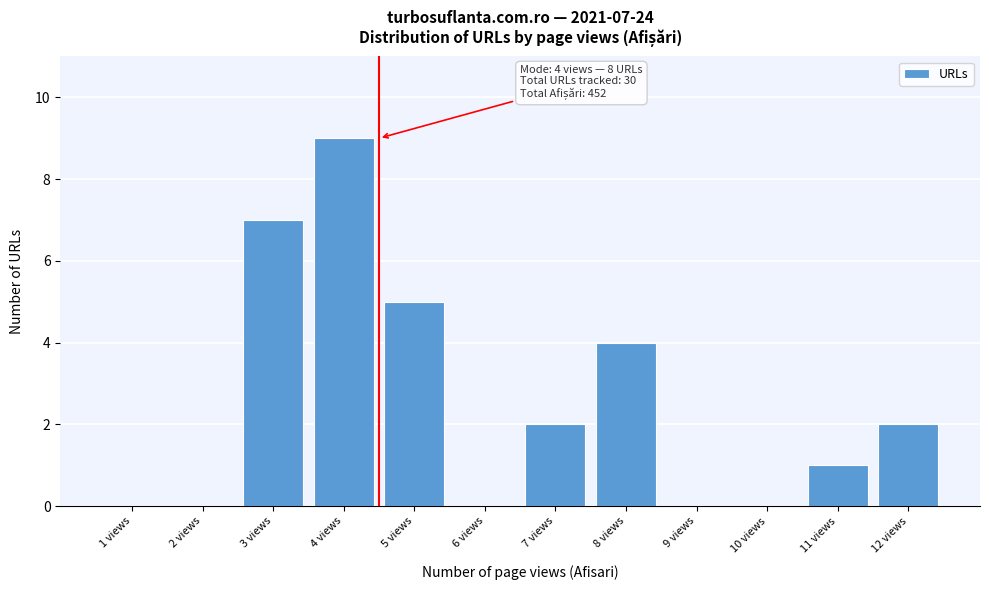

Reading right to left, what are all the values shown in this chart?

12 views=2	11 views=1	10 views=0	9 views=0	8 views=4	7 views=2	6 views=0	5 views=5	4 views=9	3 views=7	2 views=0	1 views=0